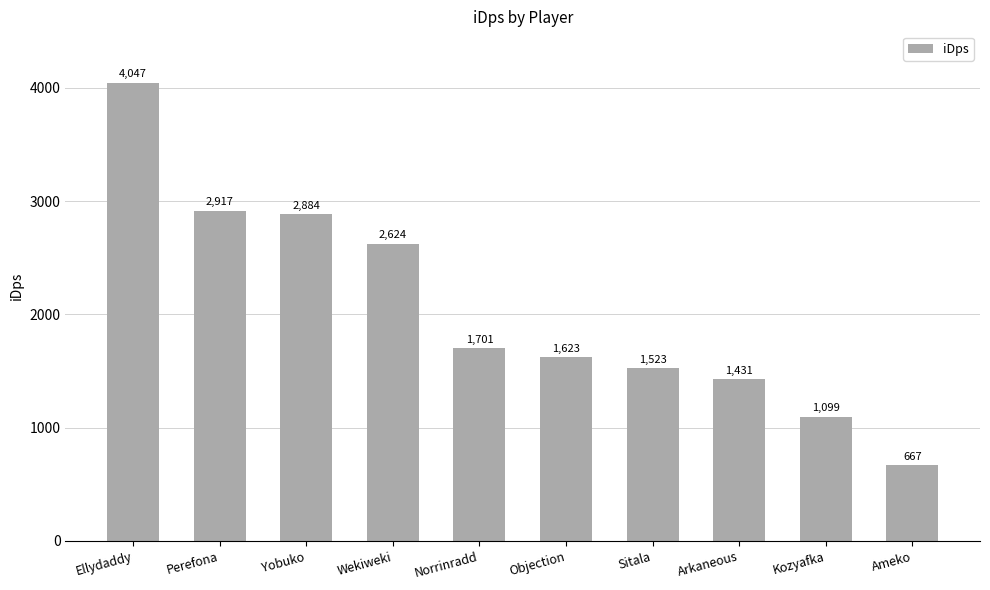

Which category has the highest value across all series?

Ellydaddy